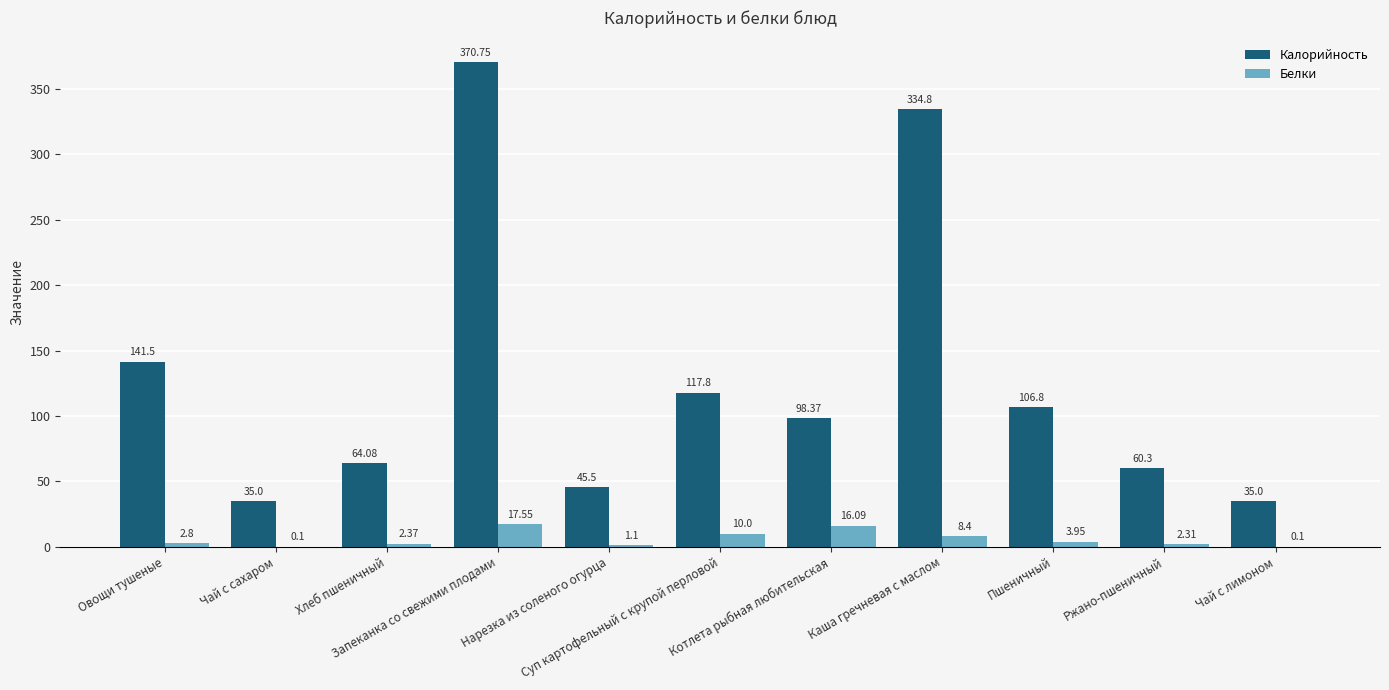

Which series has the largest total across all categories?

Калорийность